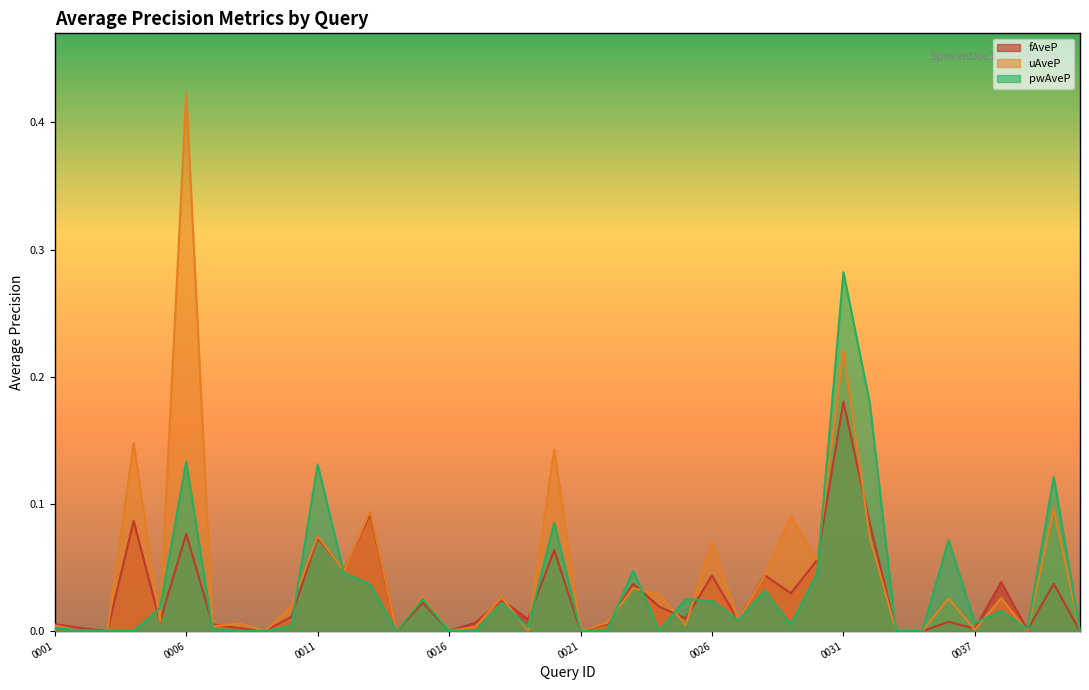

At which label does uAveP reach its minimum?

0003